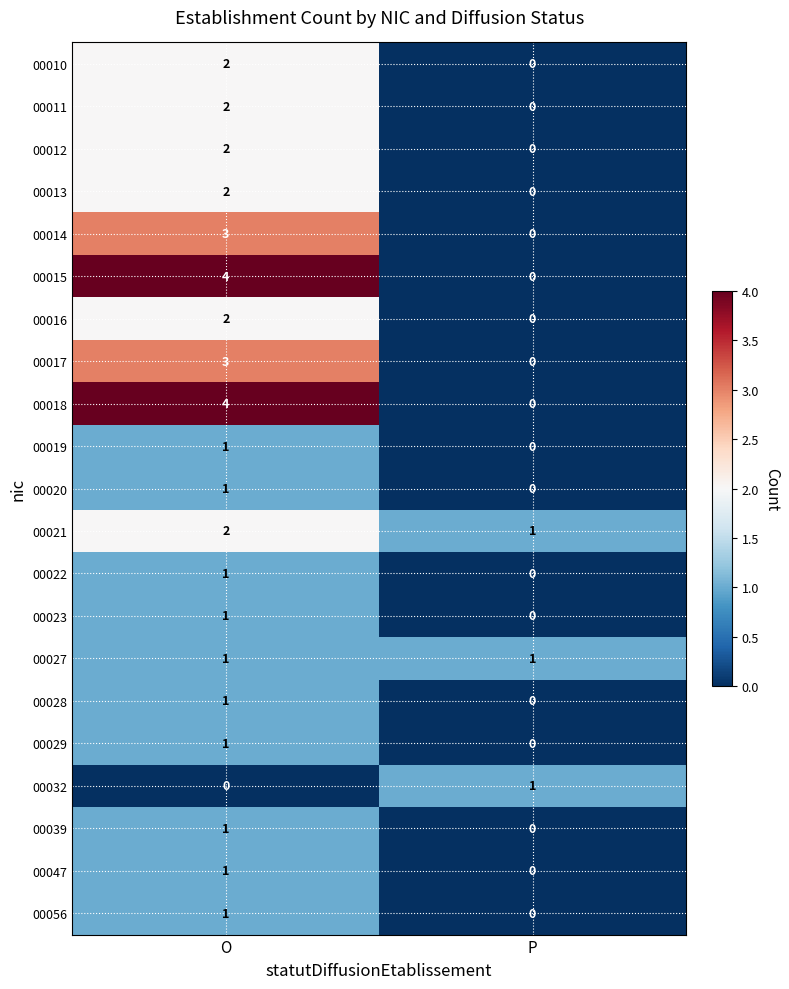

True or false: 00015 has a value of 5 at O.

False